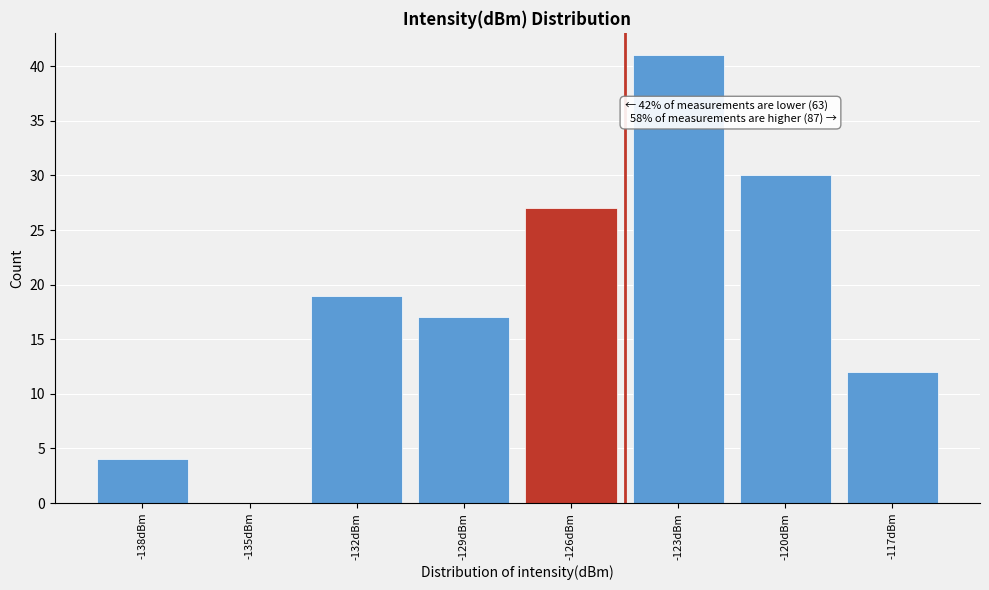

Reading right to left, transcribe all the data shown in this chart.

-117dBm=12	-120dBm=30	-123dBm=41	-126dBm=27	-129dBm=17	-132dBm=19	-135dBm=0	-138dBm=4